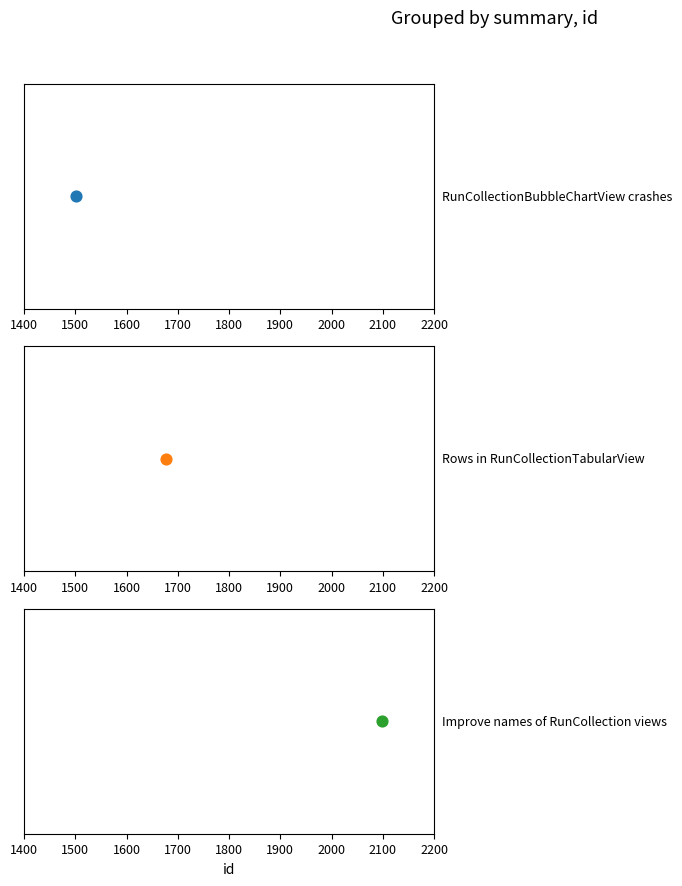

What is the change in value from RunCollectionBubbleChartView crashes to Rows in RunCollectionTabularView?

+176